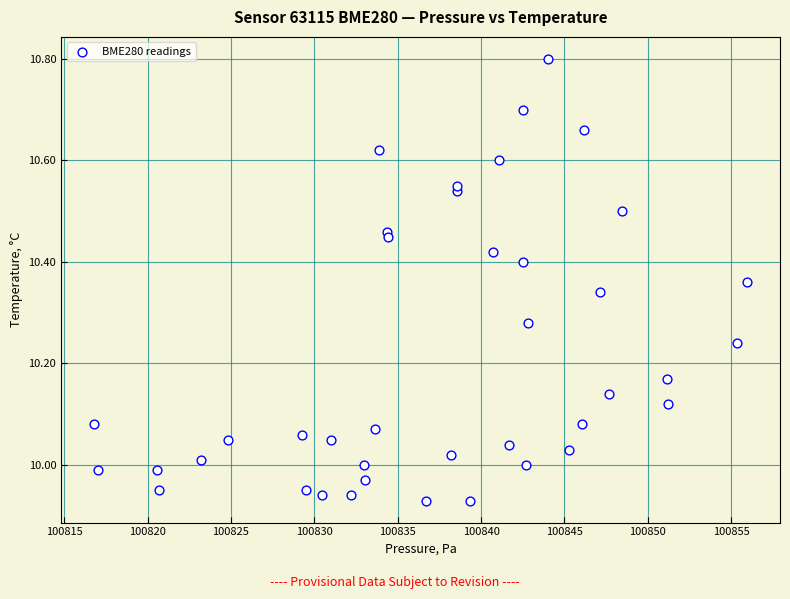

What is the range of Y values (max minus min)?

0.9